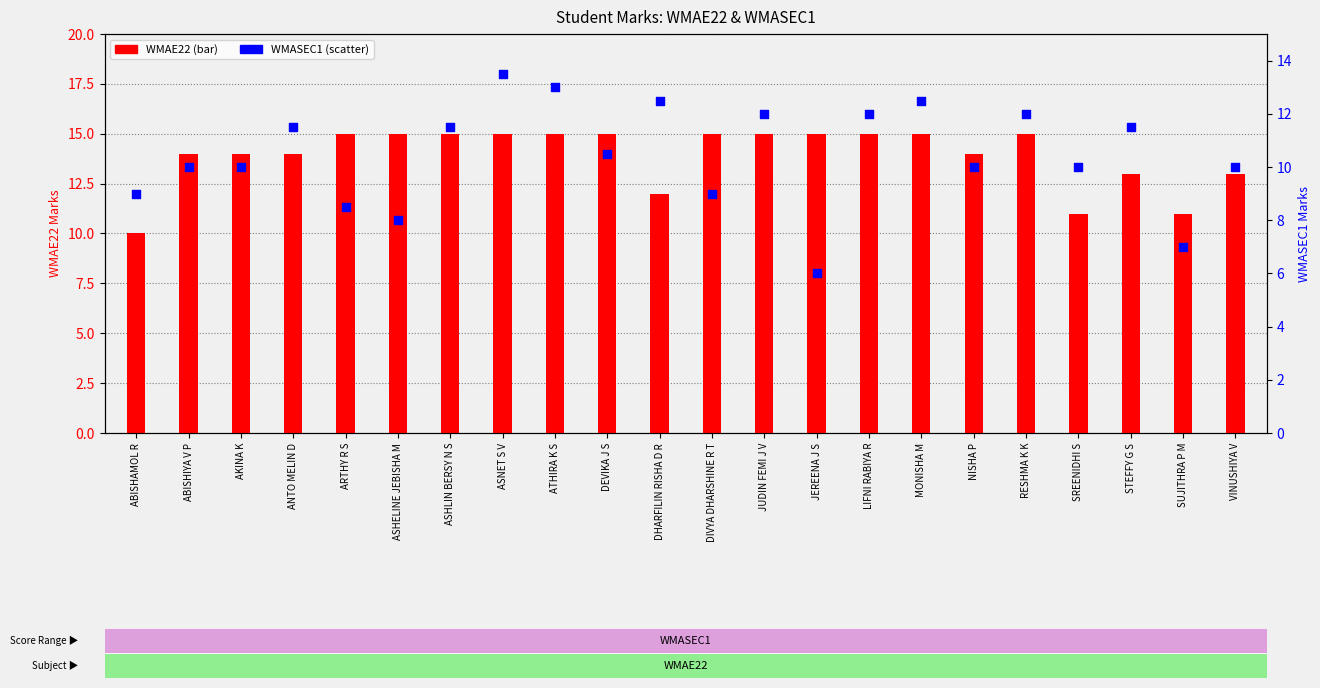

Which series has the largest Y range (max minus min)?

WMASEC1